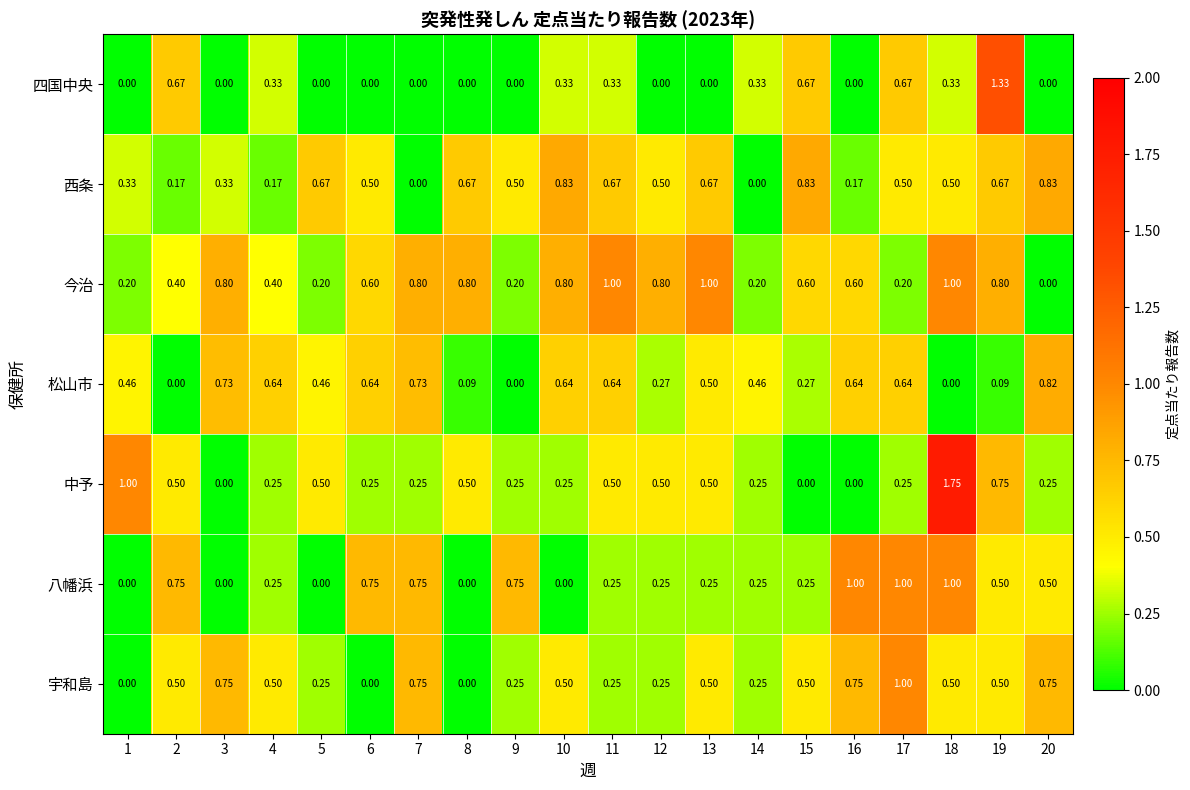

Between 15 and 19, which series saw the biggest shift?

中予